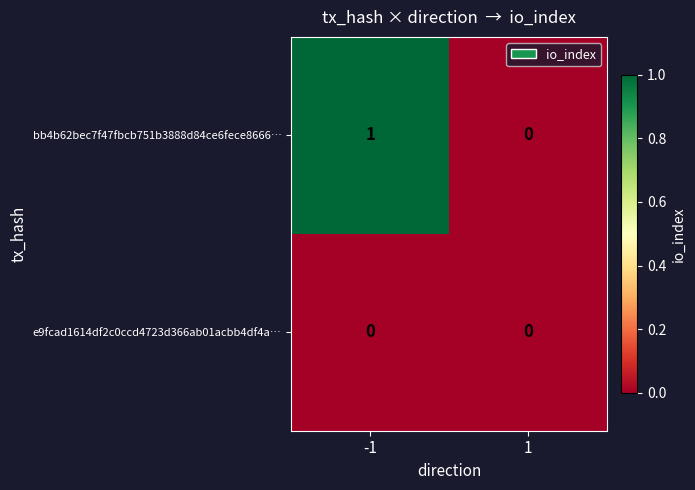

Reading left to right, list all the values displayed in this chart.

bb4b62bec7f47fbcb751b3888d84ce6fece8666…: 1	0
e9fcad1614df2c0ccd4723d366ab01acbb4df4a…: 0	0